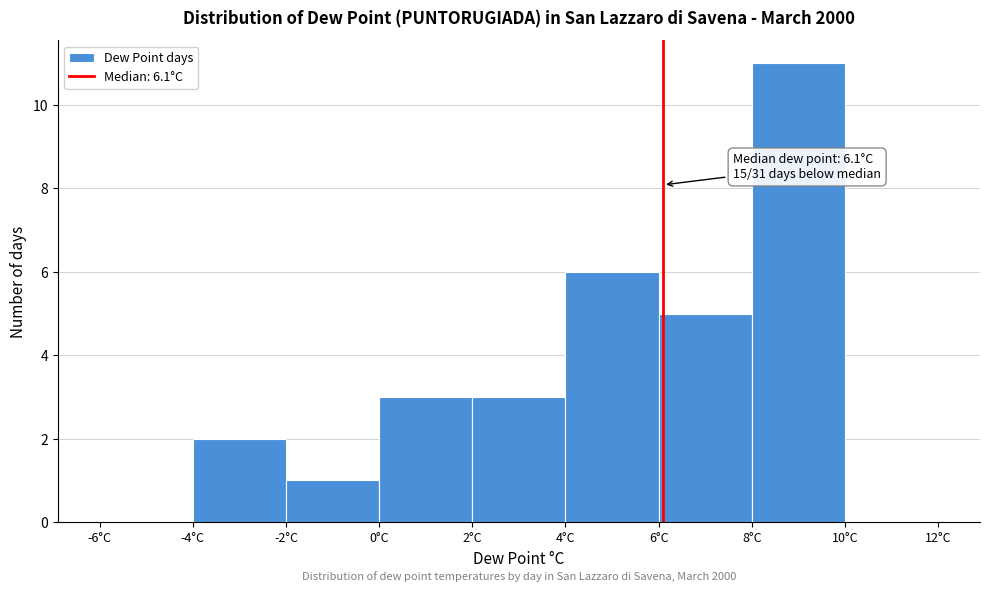

Over which range of the x-axis is the bar tallest?

8 to 10